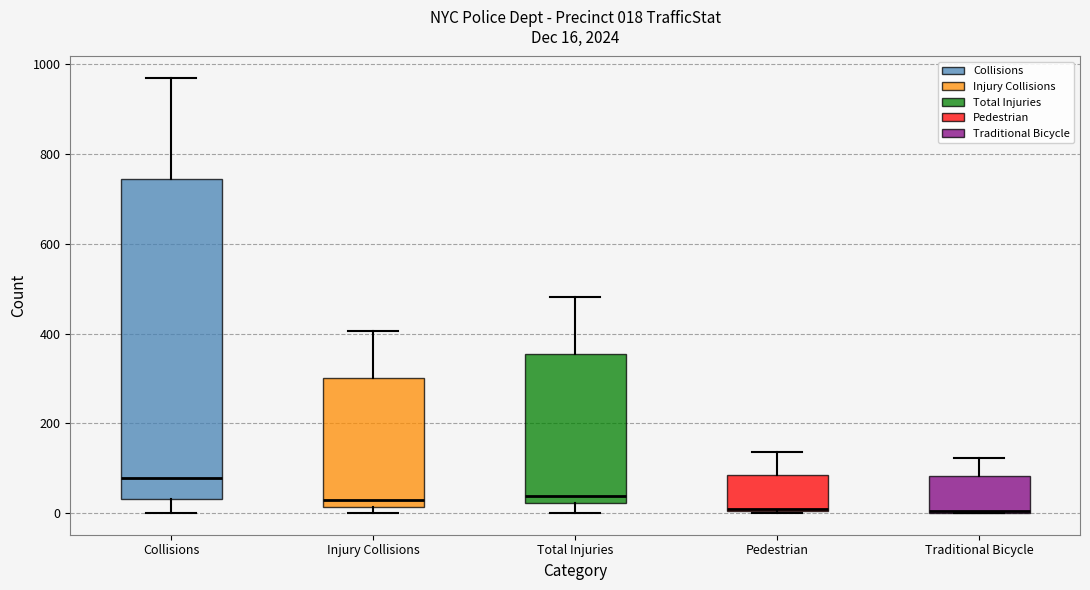

Which box is the tallest, from its lower edge to its upper edge?

Collisions